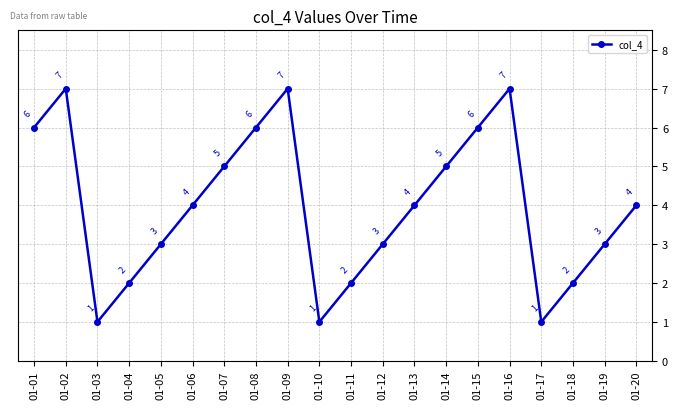

What is the smallest value displayed?

1